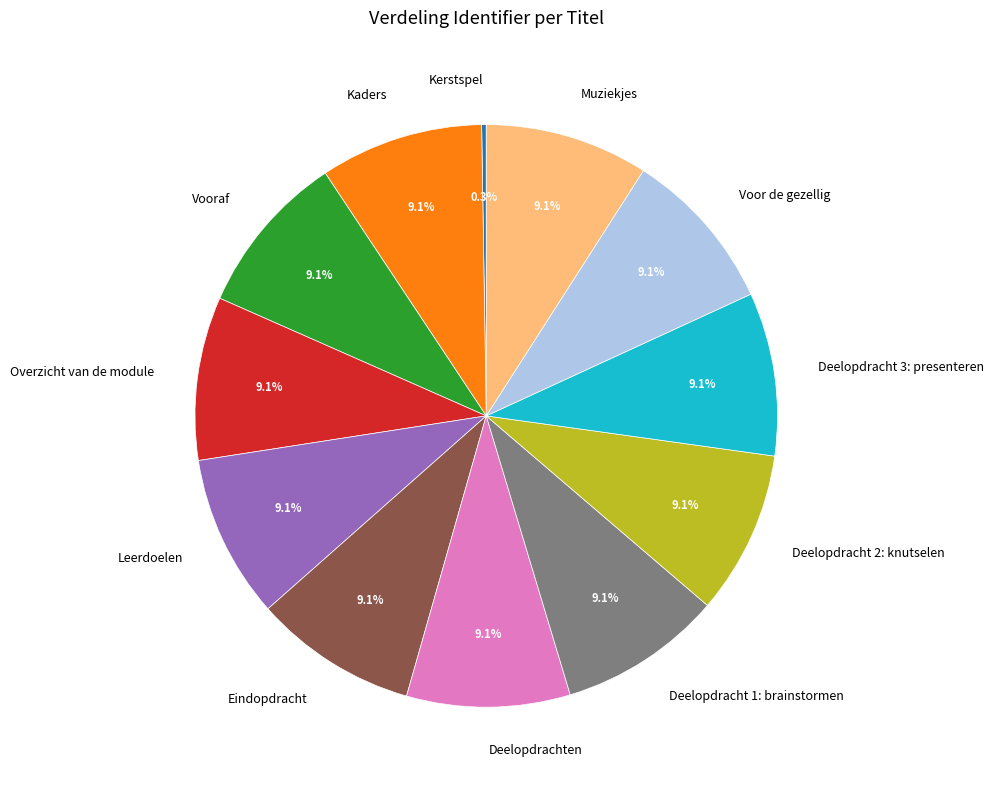

Is Leerdoelen the majority of the pie?

No